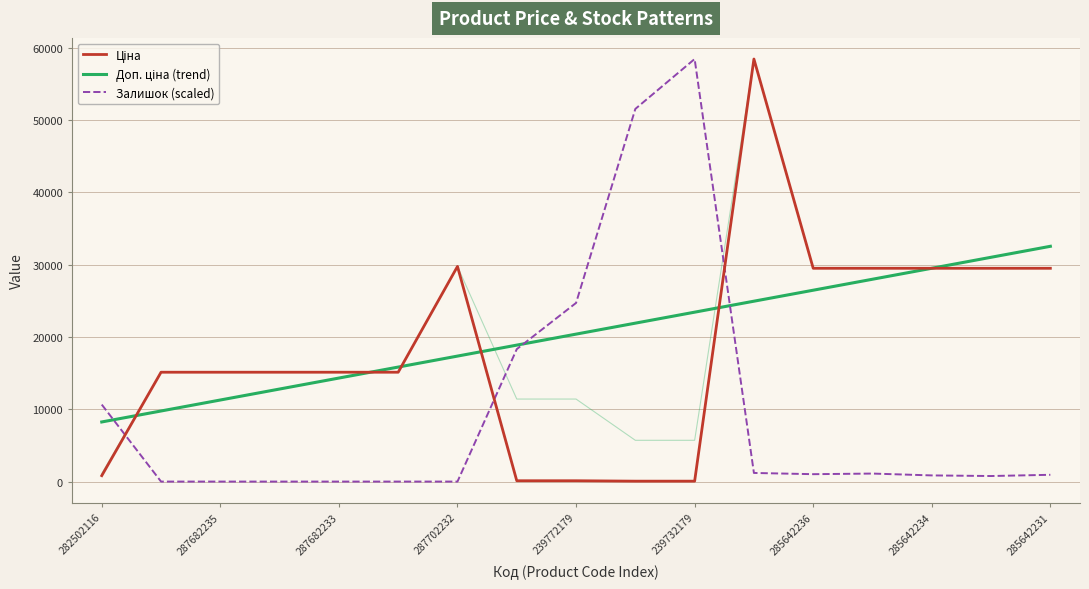

What is the difference between the second highest and second lowest values in the Доп. ціна (trend) series?

21252.6